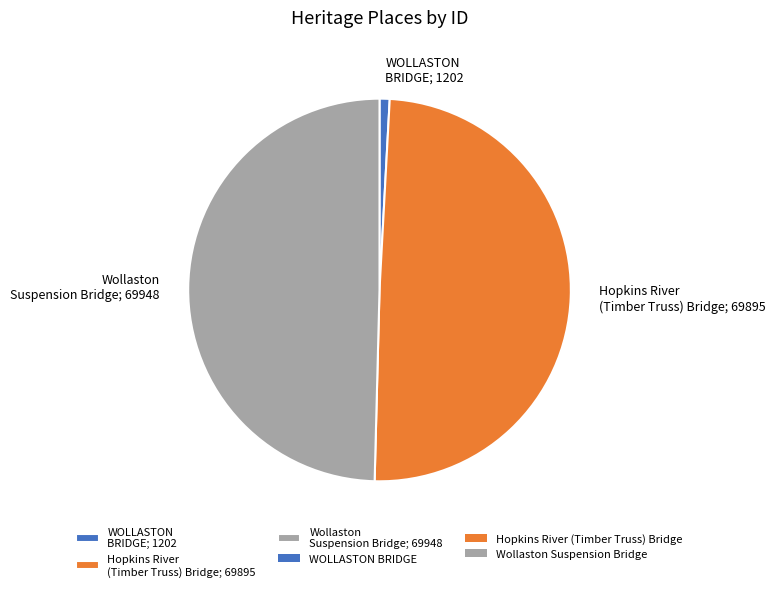

Between Hopkins River (Timber Truss) Bridge and WOLLASTON BRIDGE, which is larger?

Hopkins River (Timber Truss) Bridge